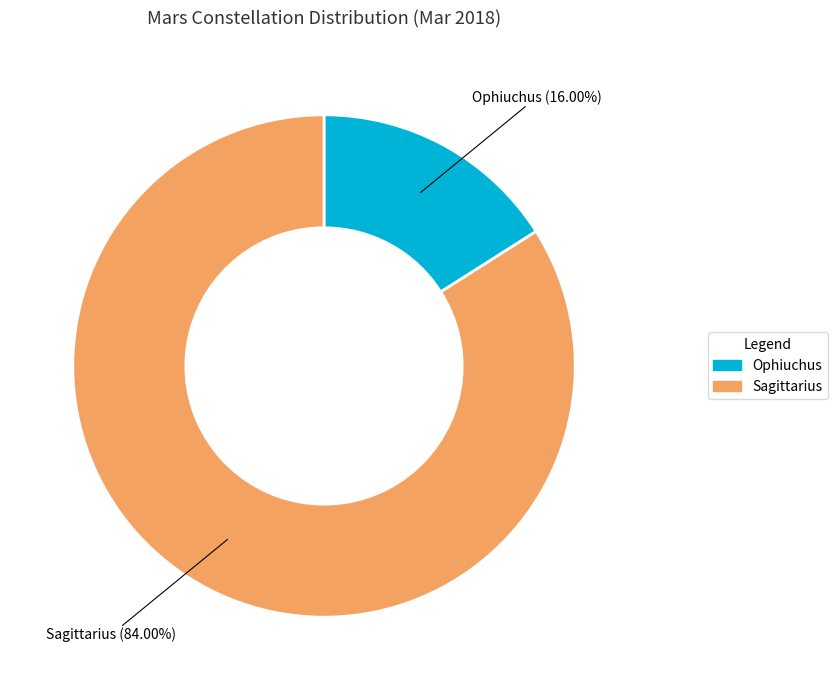

Which slice represents more than half of the pie?

Sagittarius